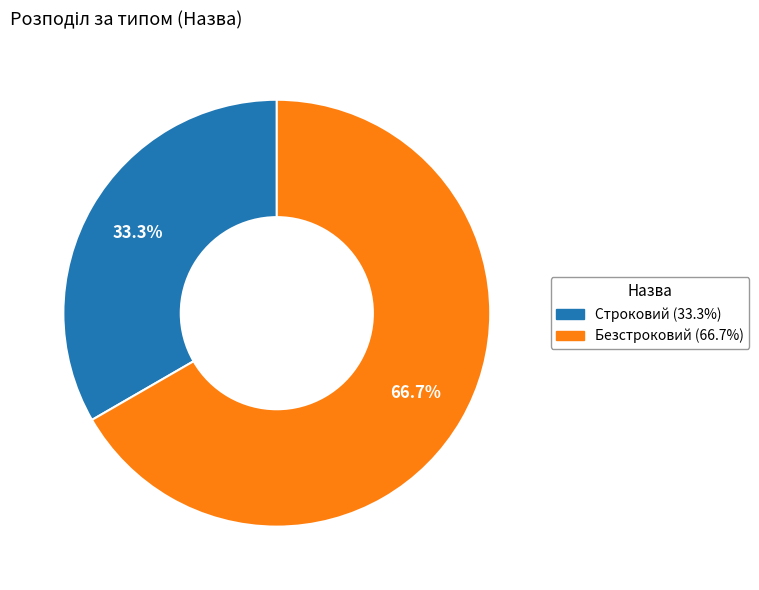

Is there a majority slice in this chart?

Yes